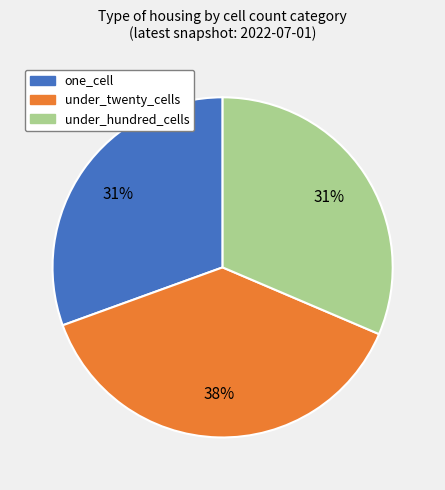

To the nearest percent, what is the average slice percentage?

33%